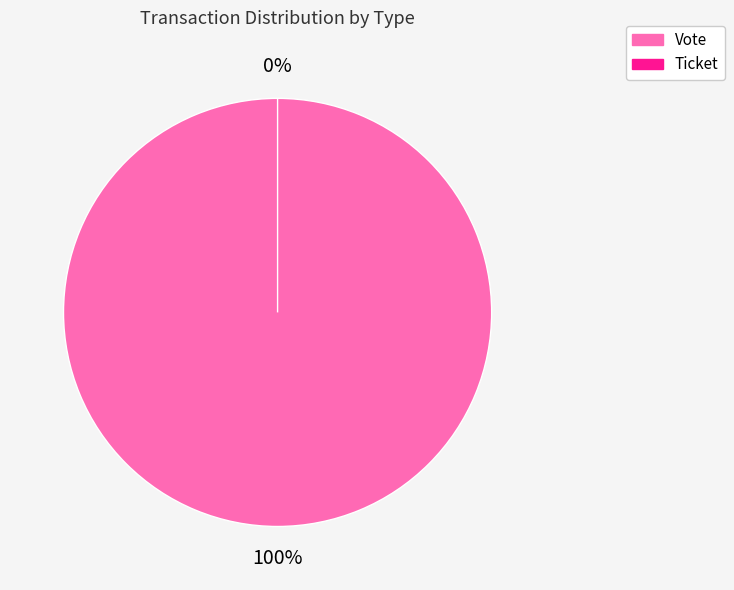

Is it true that Ticket is 0% of the pie?

True